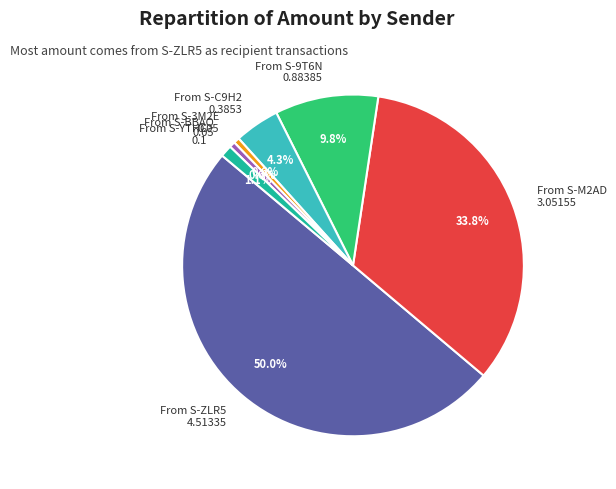

Between From S-YTHC 0.1 and From S-BBAQ 0.05, which is larger?

From S-YTHC 0.1